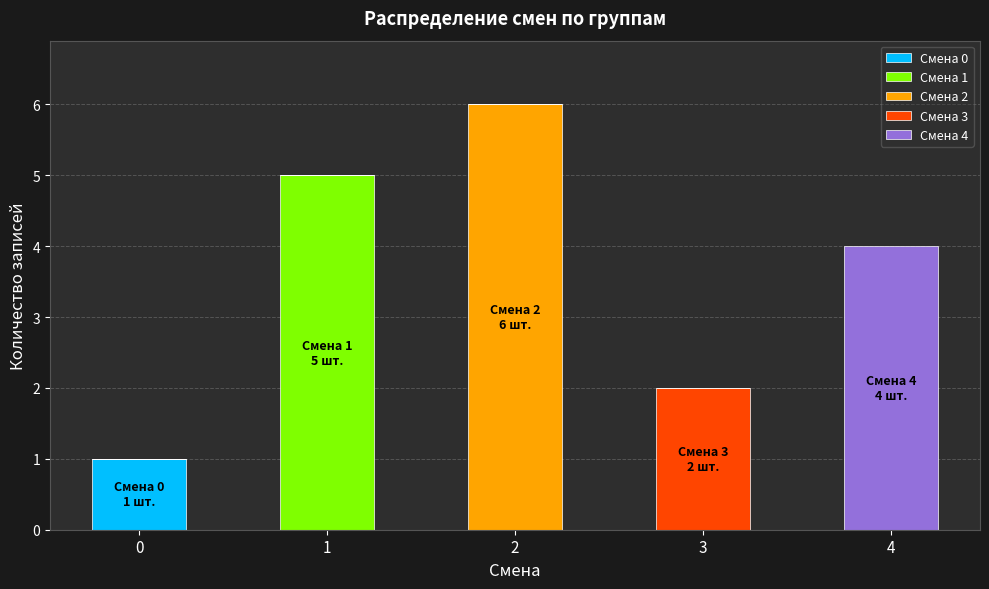

What are all the series names shown in the legend?

Смена 0, Смена 1, Смена 2, Смена 3, Смена 4